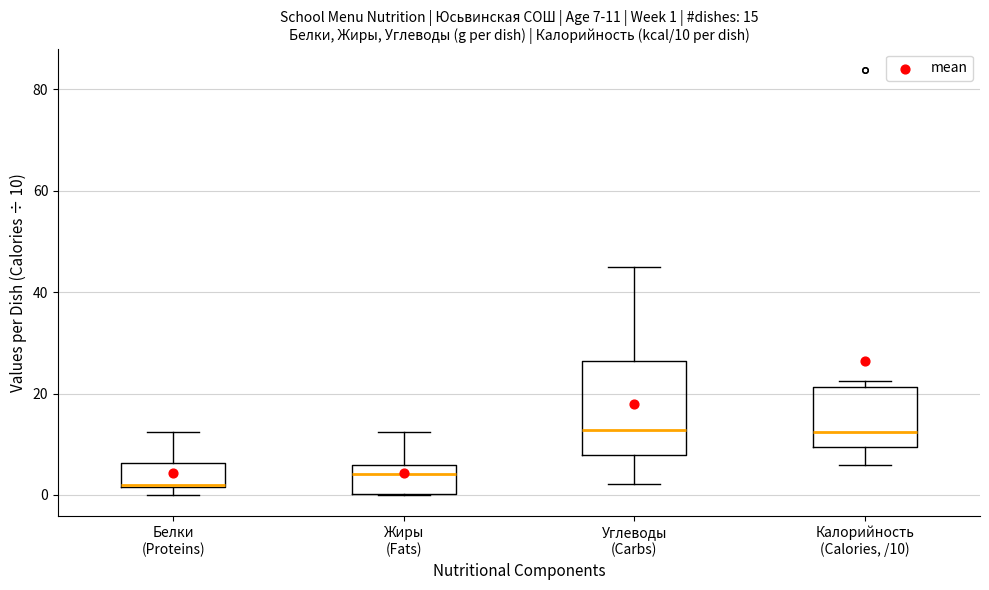

Comparing the boxes themselves (not the whiskers), which one is the tallest?

Углеводы (Carbs)